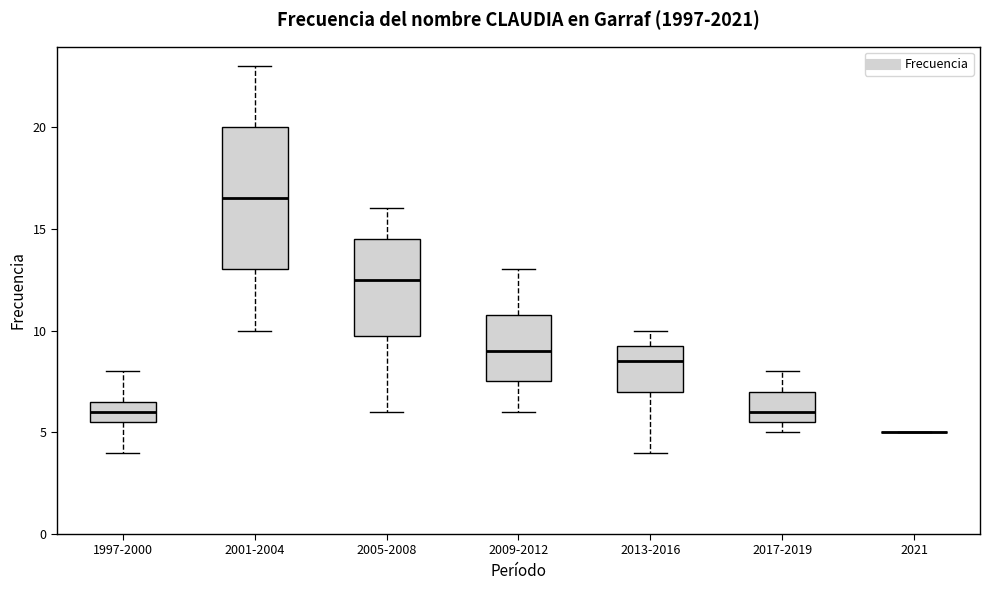

Comparing the boxes themselves (not the whiskers), which one is the tallest?

2001-2004